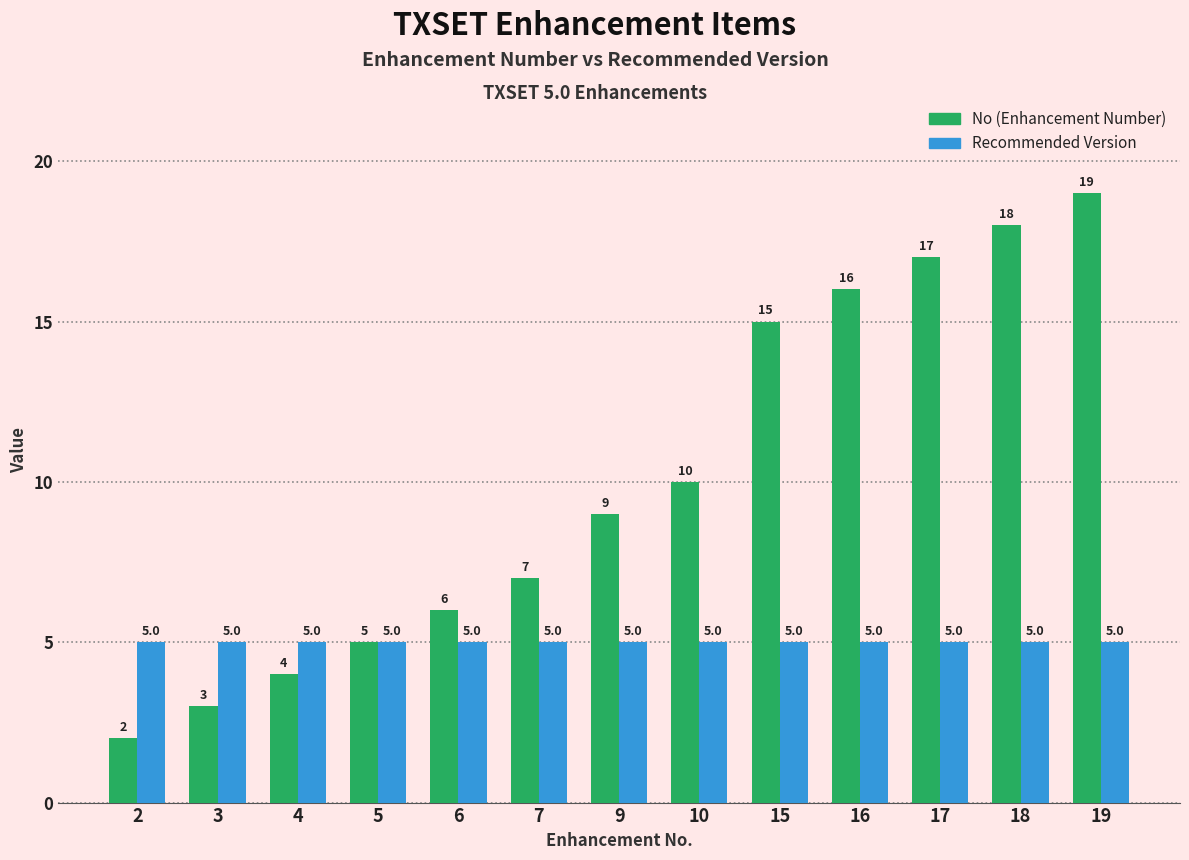

What is the total value across all series at 3?

8